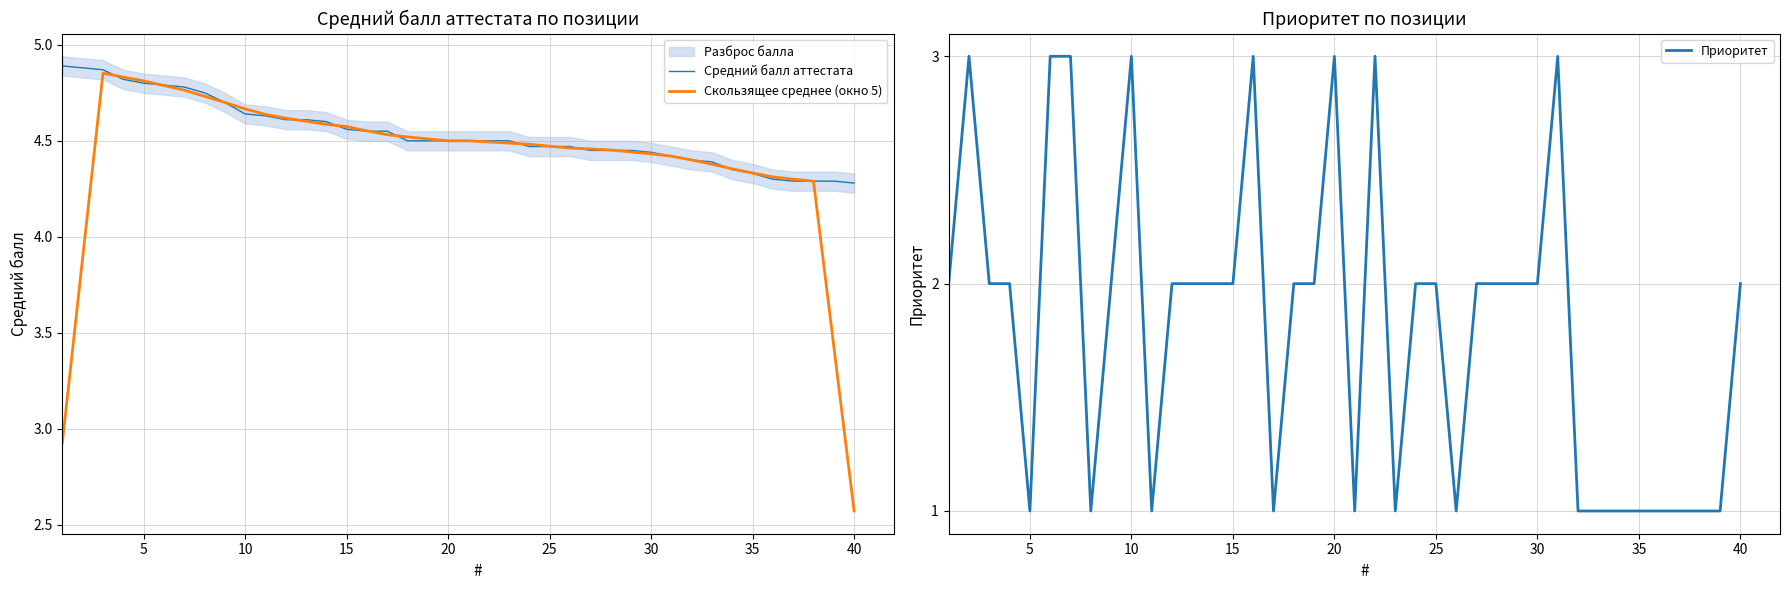

At which label does Скользящее среднее (окно 5) reach its minimum?

40